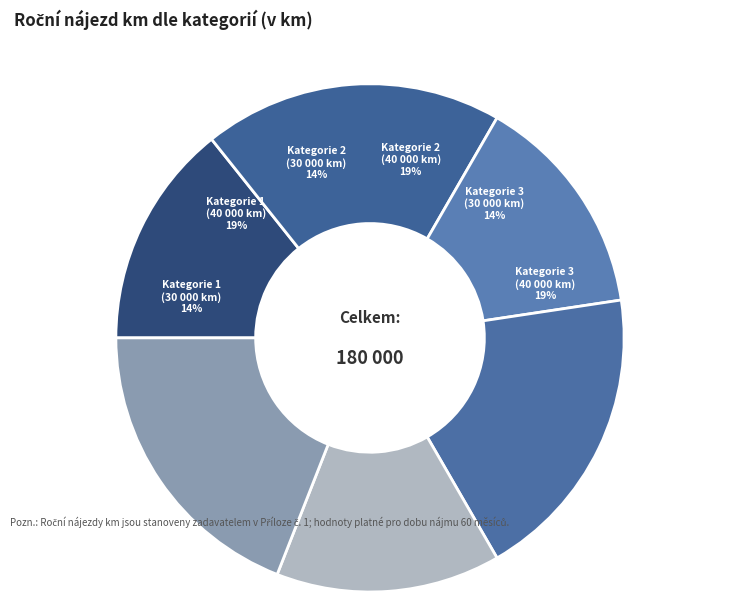

What percentage do Kategorie 3 (40000 km) and Kategorie 1 (30000 km) together represent?

33.3%